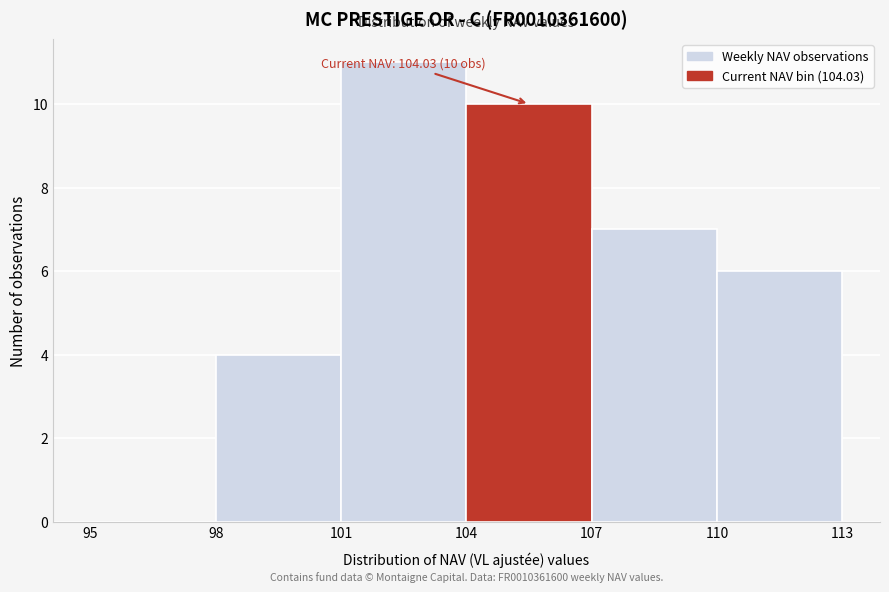

Over which range of the x-axis is the bar tallest?

101 to 104